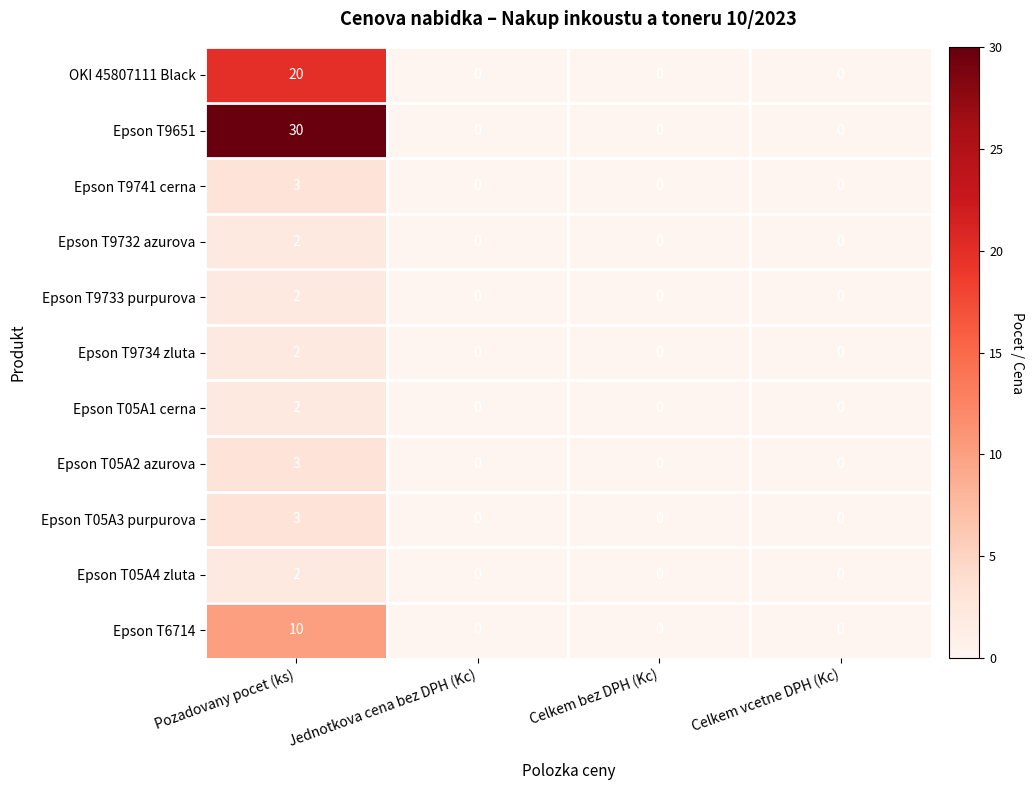

What value does the Epson T9651 series have at Pozadovany pocet (ks)?

30